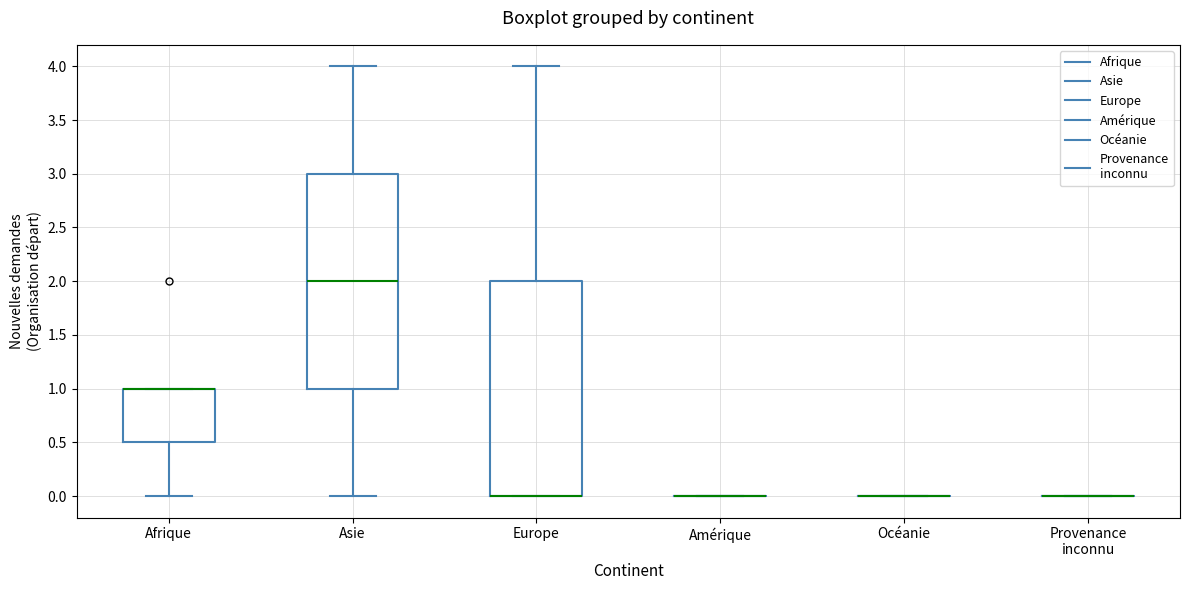

Reading left to right, read every box against the y-axis: the position of its median line, the range the box covers, and the ends of its whiskers. The values are not printed on the chart, so give them approximately, as read against the axis.

Afrique: median 1.0 (drawn on the box's upper edge), box 0.5 to 1.0, whiskers 0.0 to 1.0
Asie: median 2.0, box 1.0 to 3.0, whiskers 0.0 to 4.0
Europe: median 0.0 (drawn on the box's lower edge), box 0.0 to 2.0, whiskers 0.0 to 4.0
Amérique: box collapsed to a line at 0.0, whiskers 0.0 to 0.0
Océanie: box collapsed to a line at 0.0, whiskers 0.0 to 0.0
Provenance inconnu: box collapsed to a line at 0.0, whiskers 0.0 to 0.0